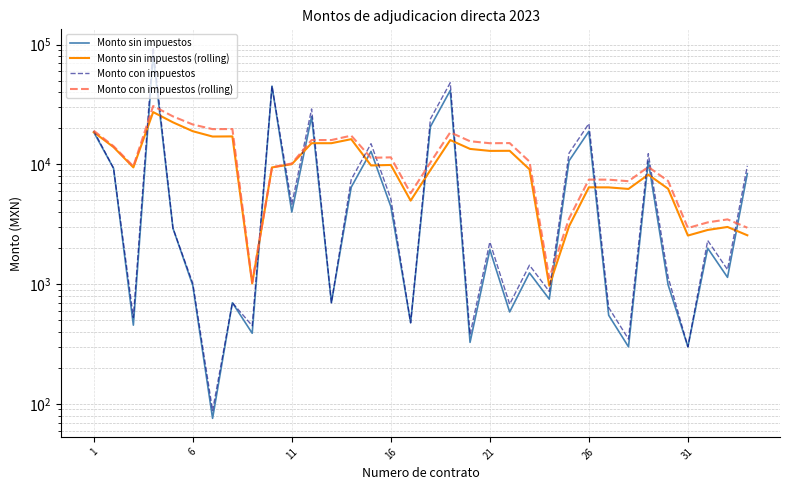

Count the number of categories in the chart.

34